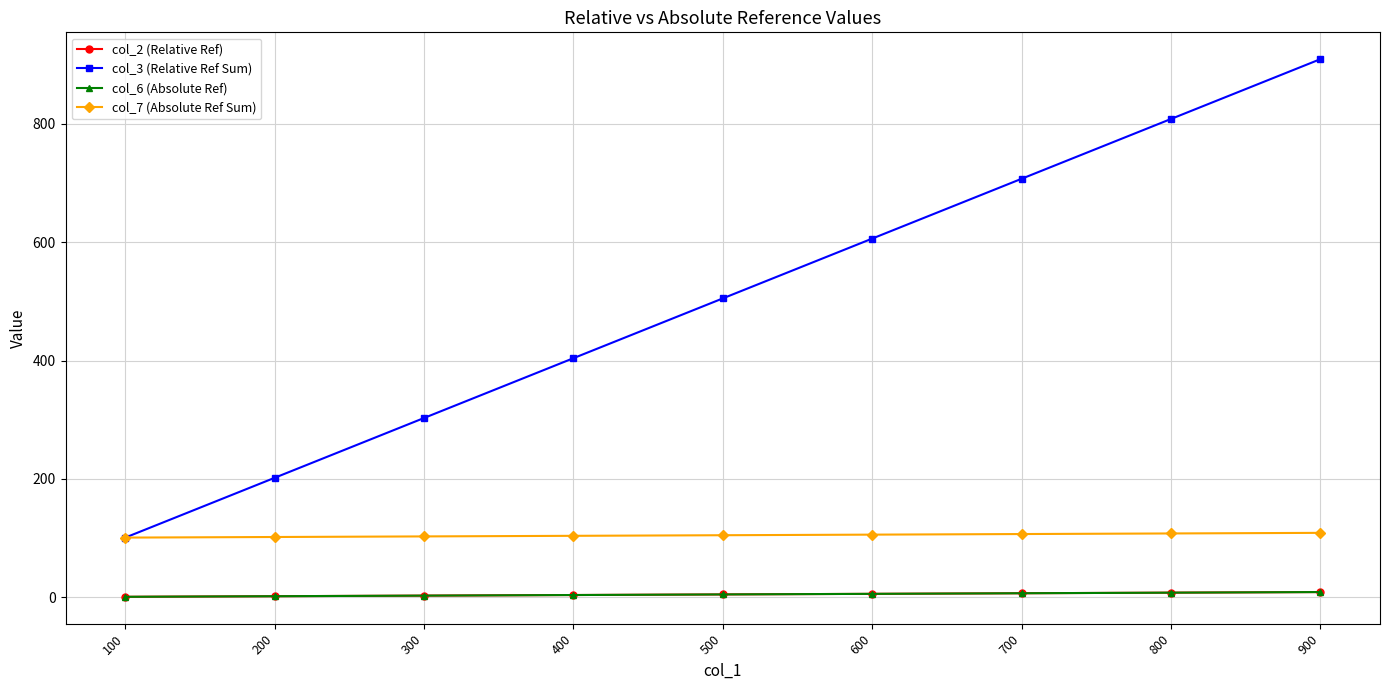

Is the value of col_2 (Relative Ref) at 800 greater than the value of col_3 (Relative Ref Sum) at 100?

No